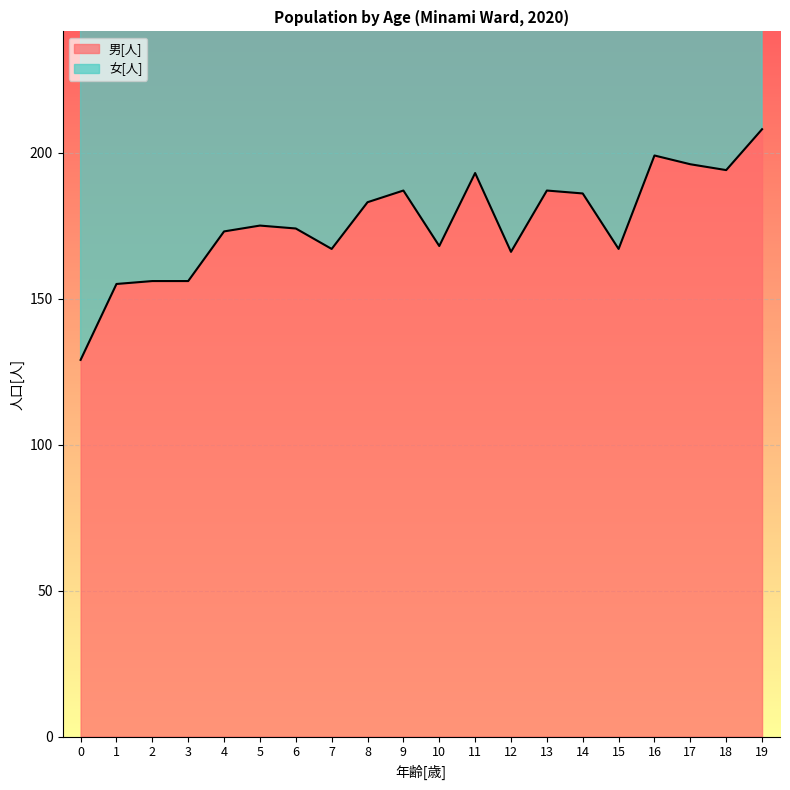

The chart shows a value of 248 at 5. True or false?

False